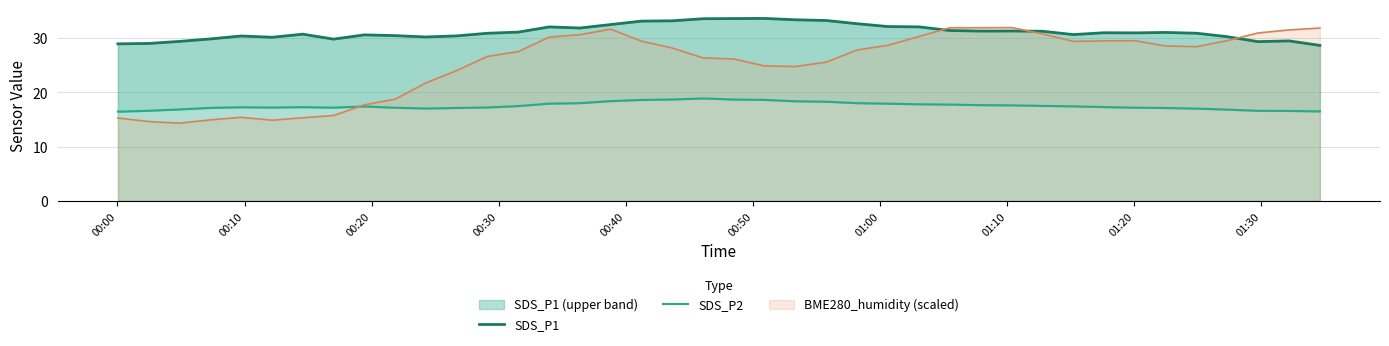

The value of SDS_P1 at 38 is 14.6. True or false?

False